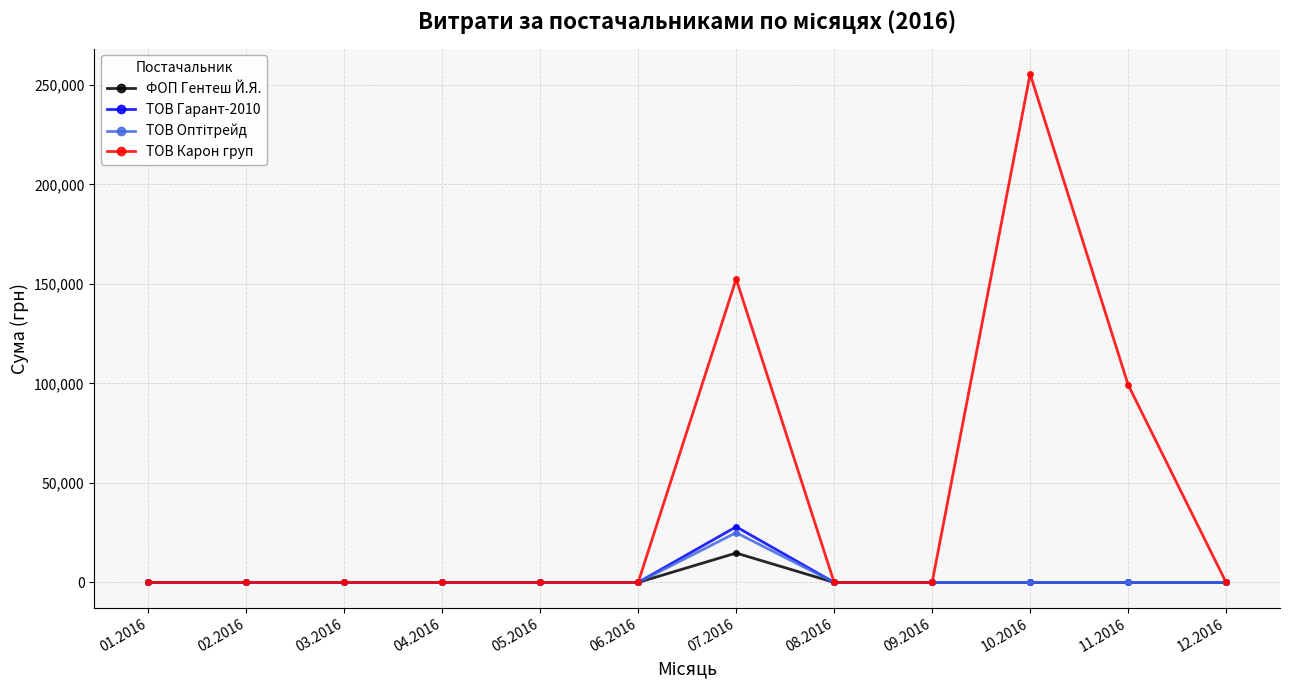

Which series has the largest total across all categories?

ТОВ Карон груп